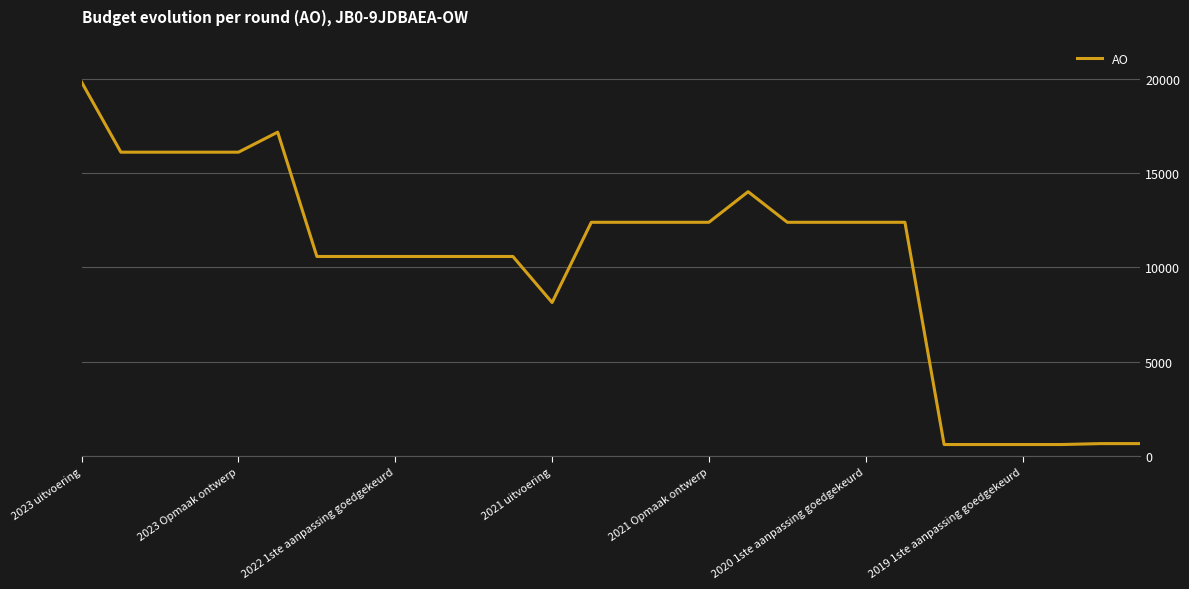

What is the greatest value displayed?

19838